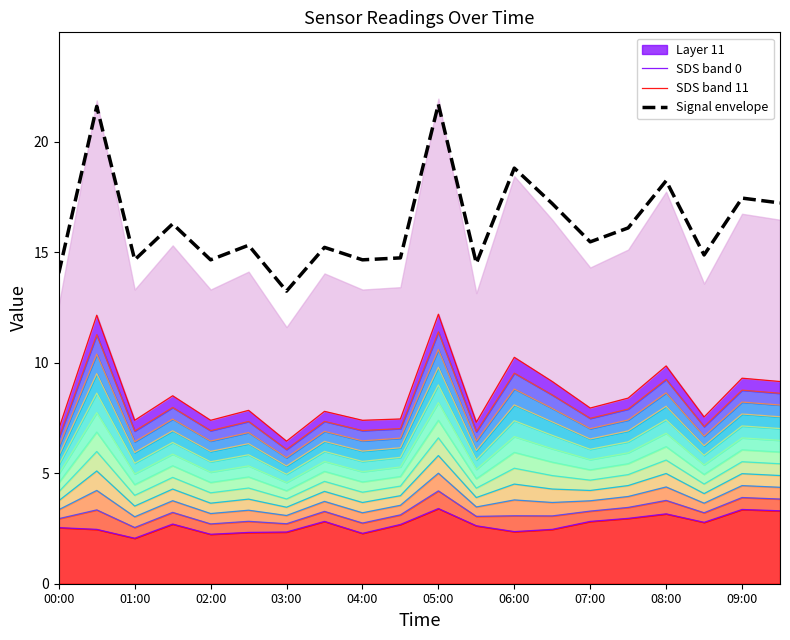

Which series has the largest range (max minus min)?

Signal envelope